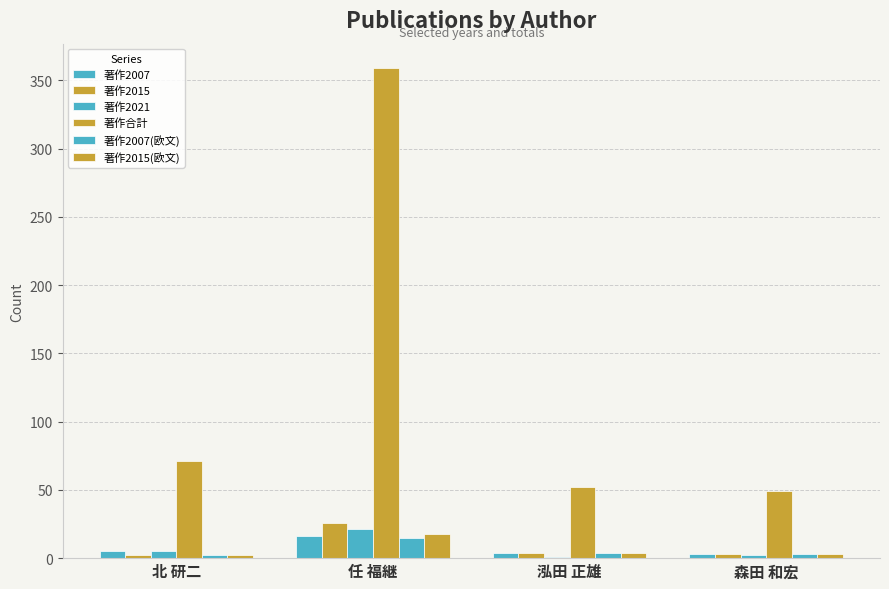

At which label does 著作2015(欧文) reach its minimum?

北 研二